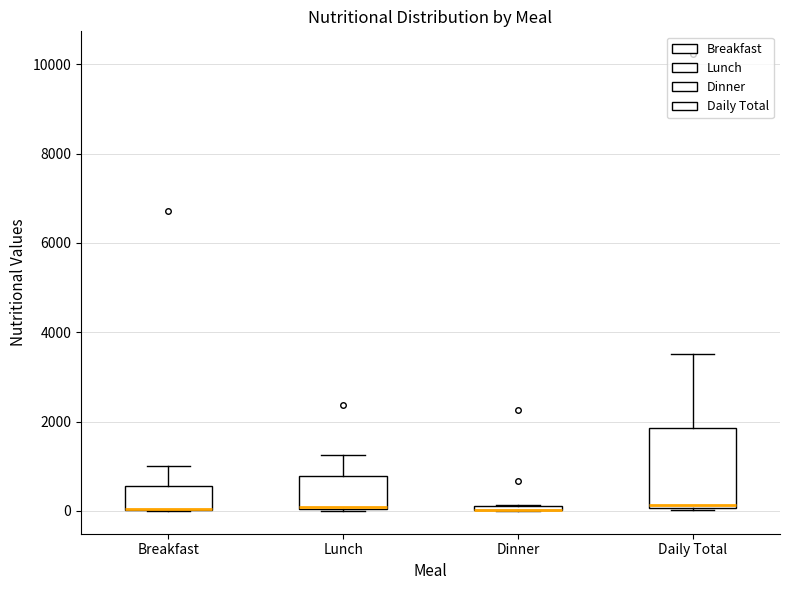

Which box is the tallest, from its lower edge to its upper edge?

Daily Total